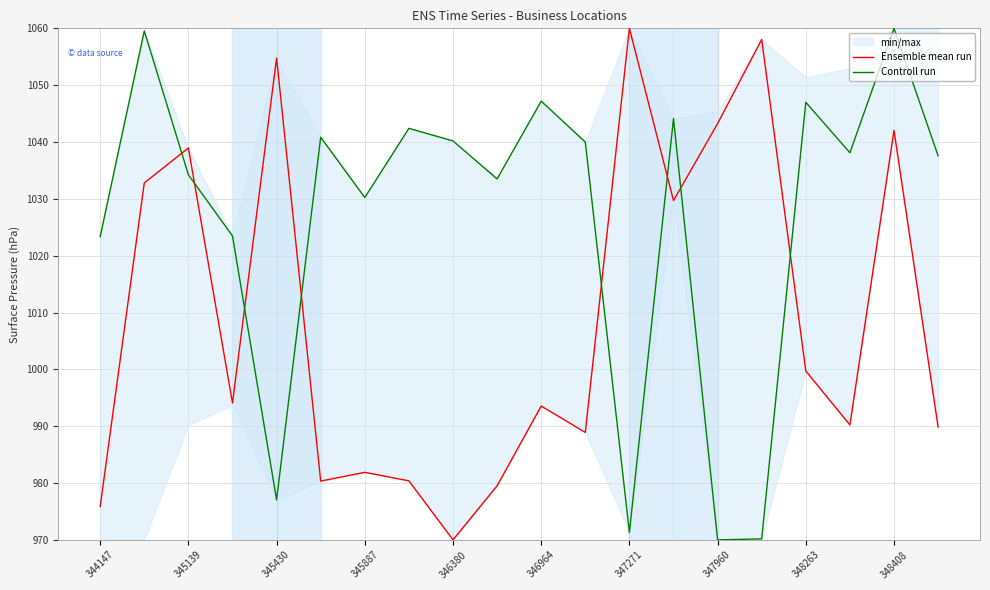

Where is Controll run nearest to the value 1015?

344147